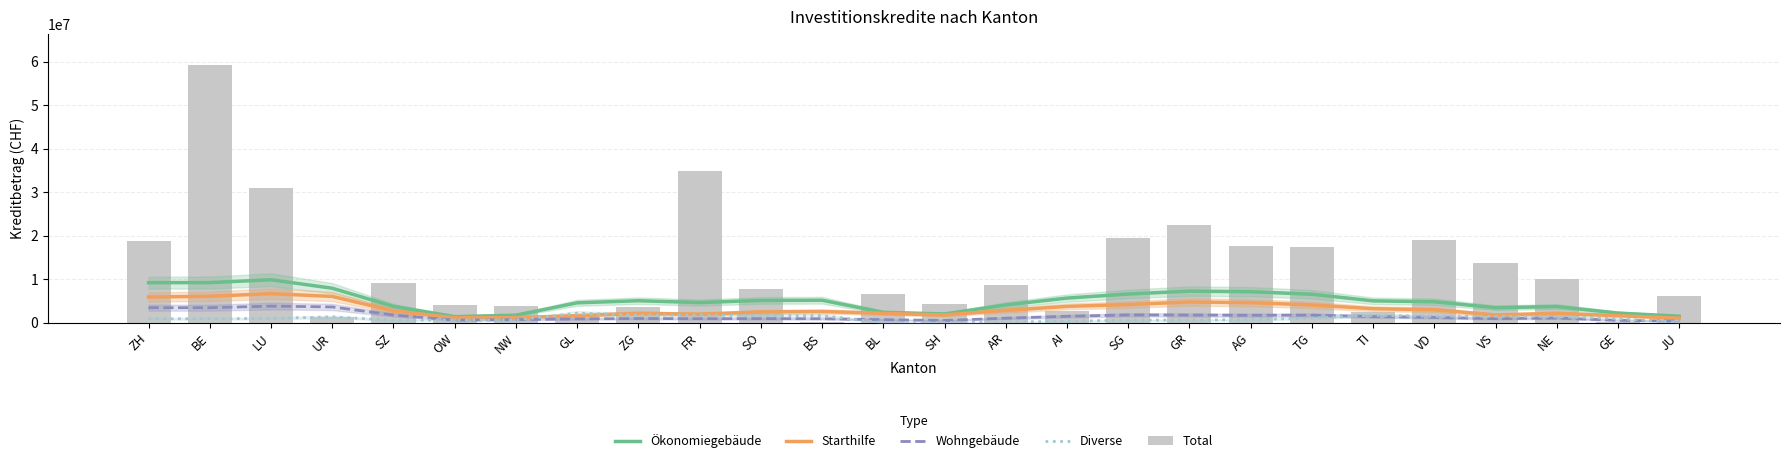

Which series changed the most between AR and NE?

Total